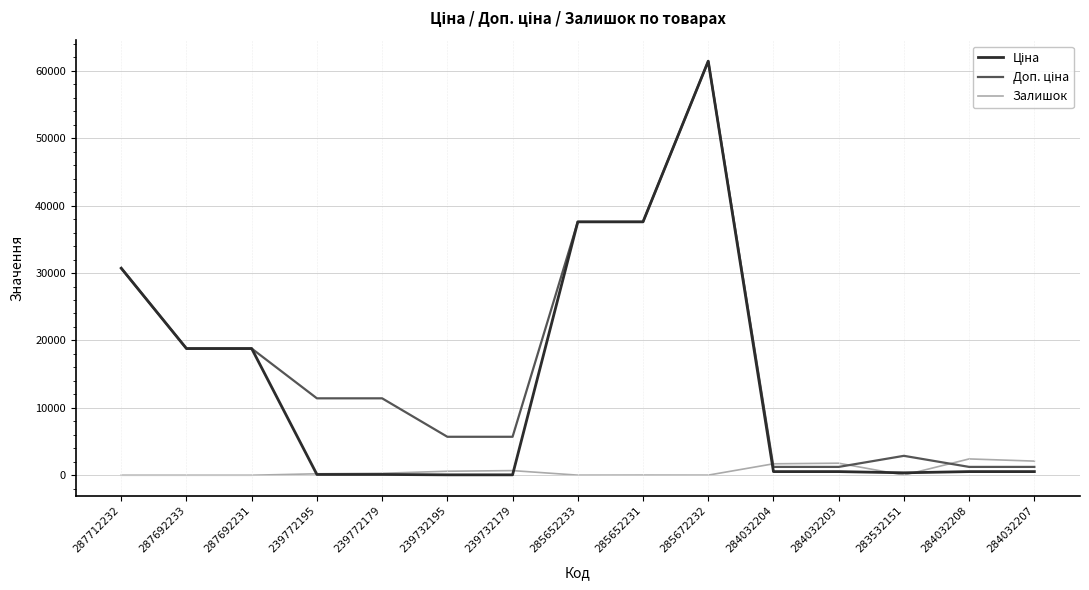

How many lines are shown in the chart?

3